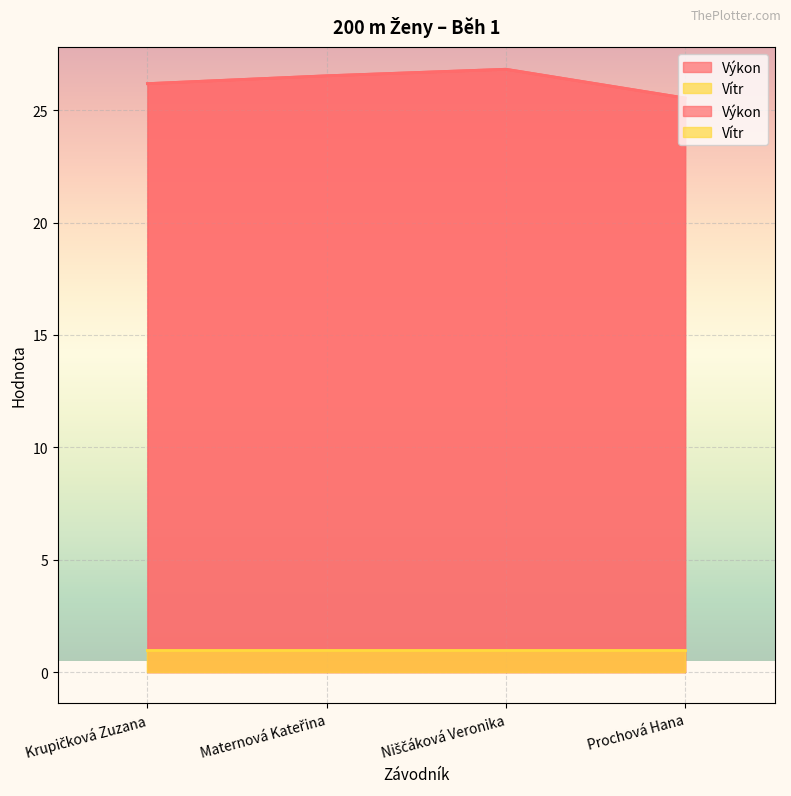

Is it true that the value at Krupičková Zuzana is 26.2?

True